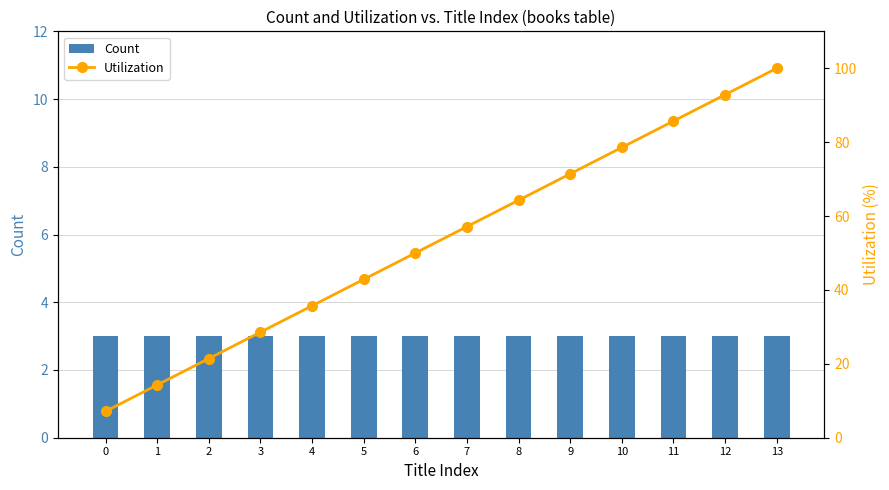

Reading left to right, transcribe all the data shown in this chart.

Count: 0=3.0	1=3.0	2=3.0	3=3.0	4=3.0	5=3.0	6=3.0	7=3.0	8=3.0	9=3.0	10=3.0	11=3.0	12=3.0	13=3.0
Utilization: 0=7.1	1=14.3	2=21.4	3=28.6	4=35.7	5=42.9	6=50.0	7=57.1	8=64.3	9=71.4	10=78.6	11=85.7	12=92.9	13=100.0